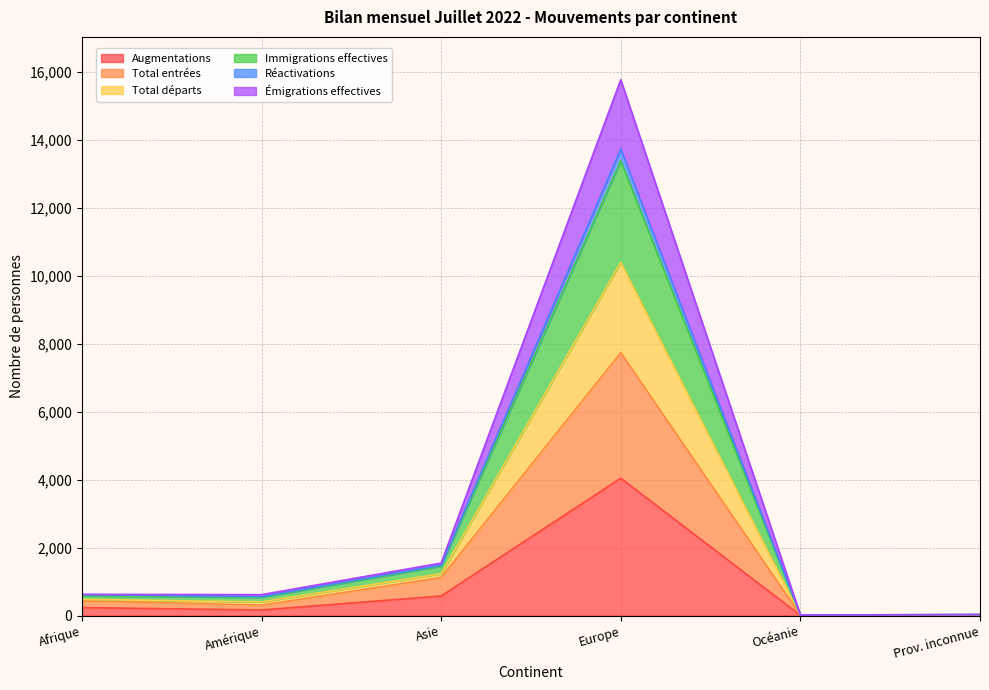

Which category has the highest value in the Augmentations series?

Europe